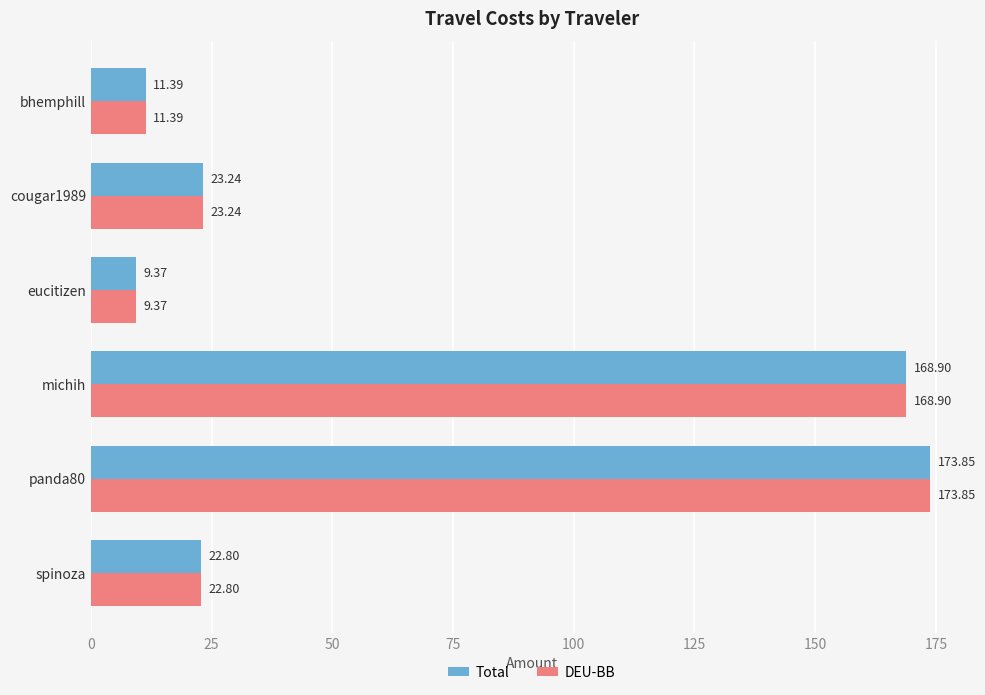

How many categories are shown in the chart?

6